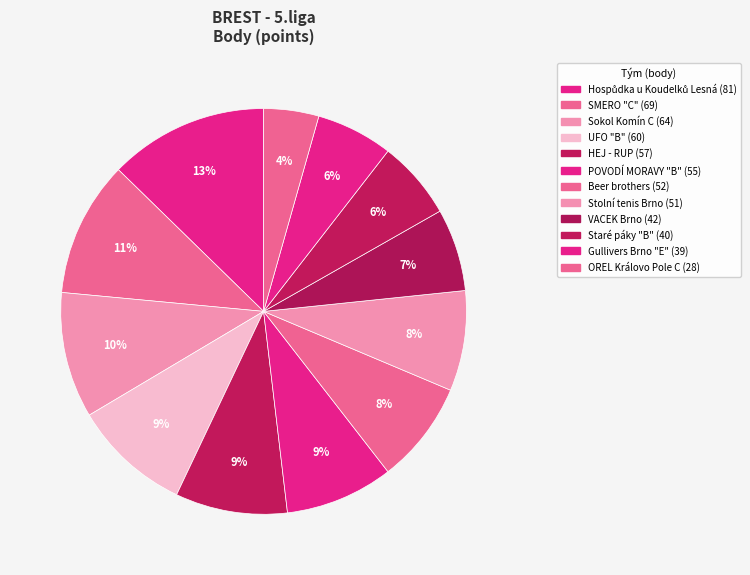

To the nearest percent, what is the average slice percentage?

8%